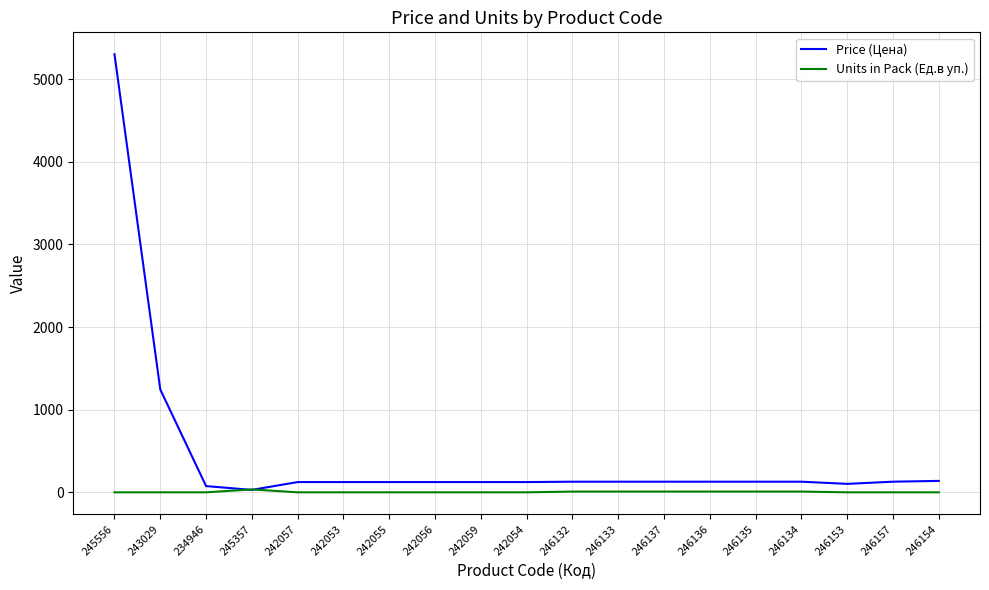

How many intersections are there between Price (Цена) and Units in Pack (Ед.в уп.)?

2